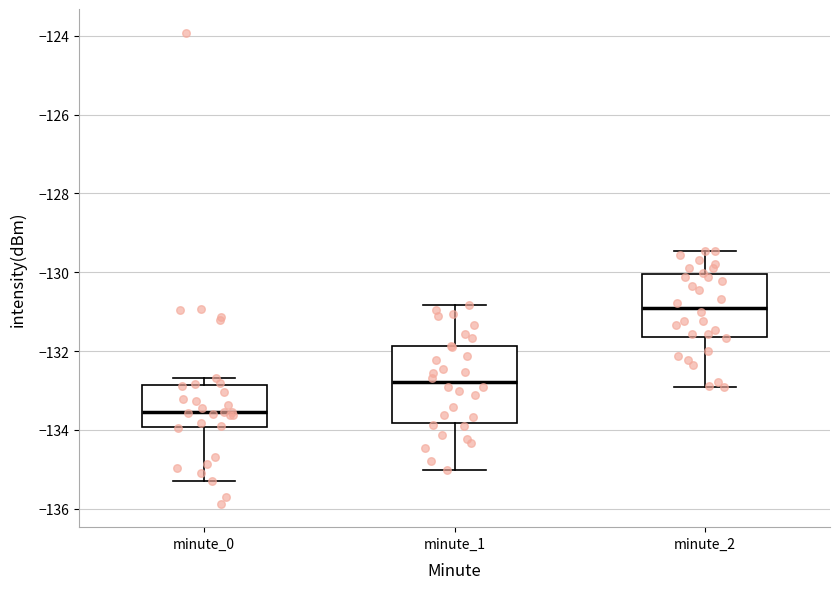

Where does the median line of the box for minute_0 sit on the y-axis? The values are not printed on the chart, so give them approximately, as read against the axis.

-133.6